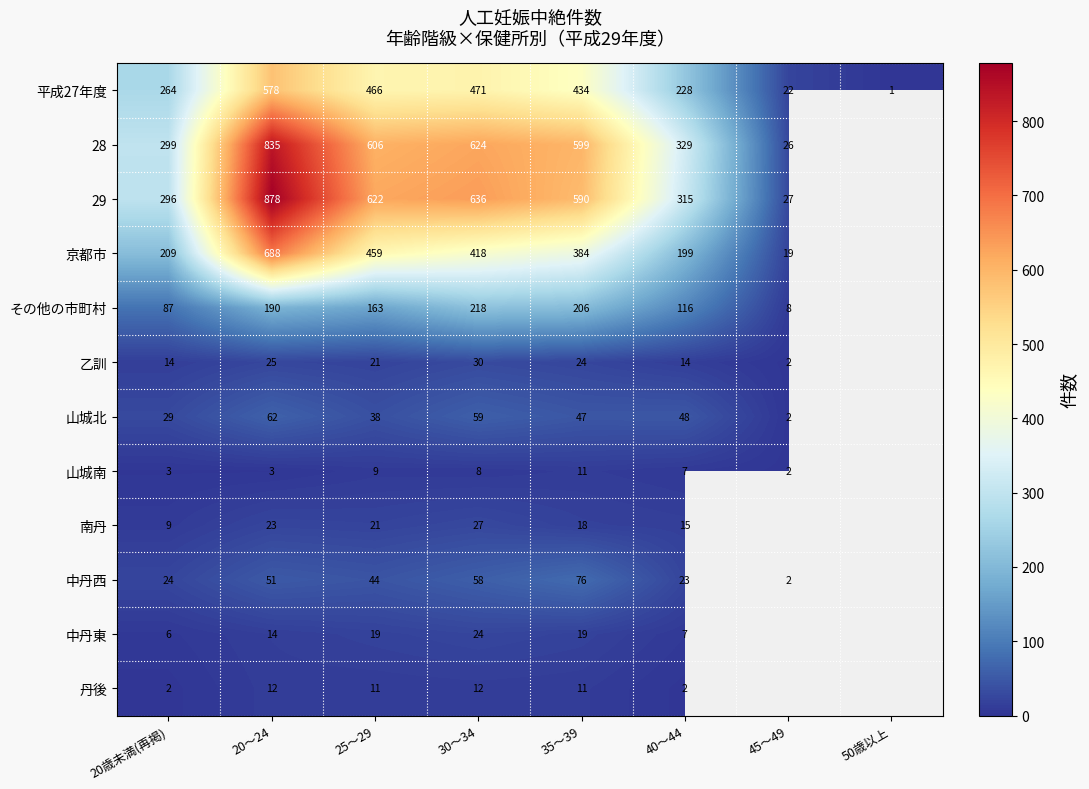

Is the value of 中丹東 at 25～29 greater than the value of 山城南 at 35～39?

Yes